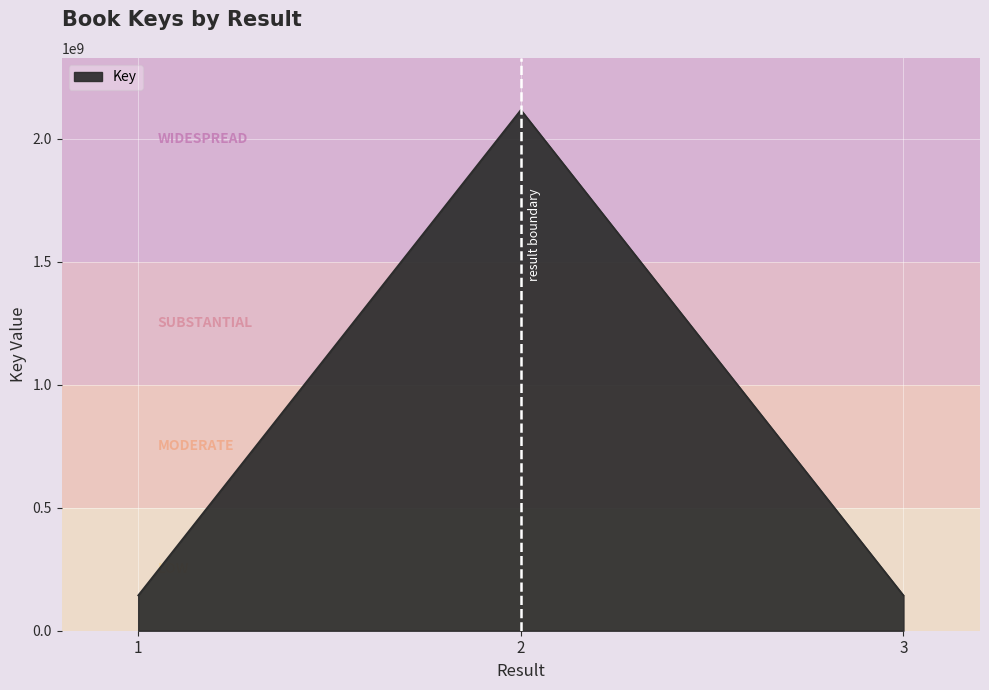

What is the minimum value shown in the chart?

143398720